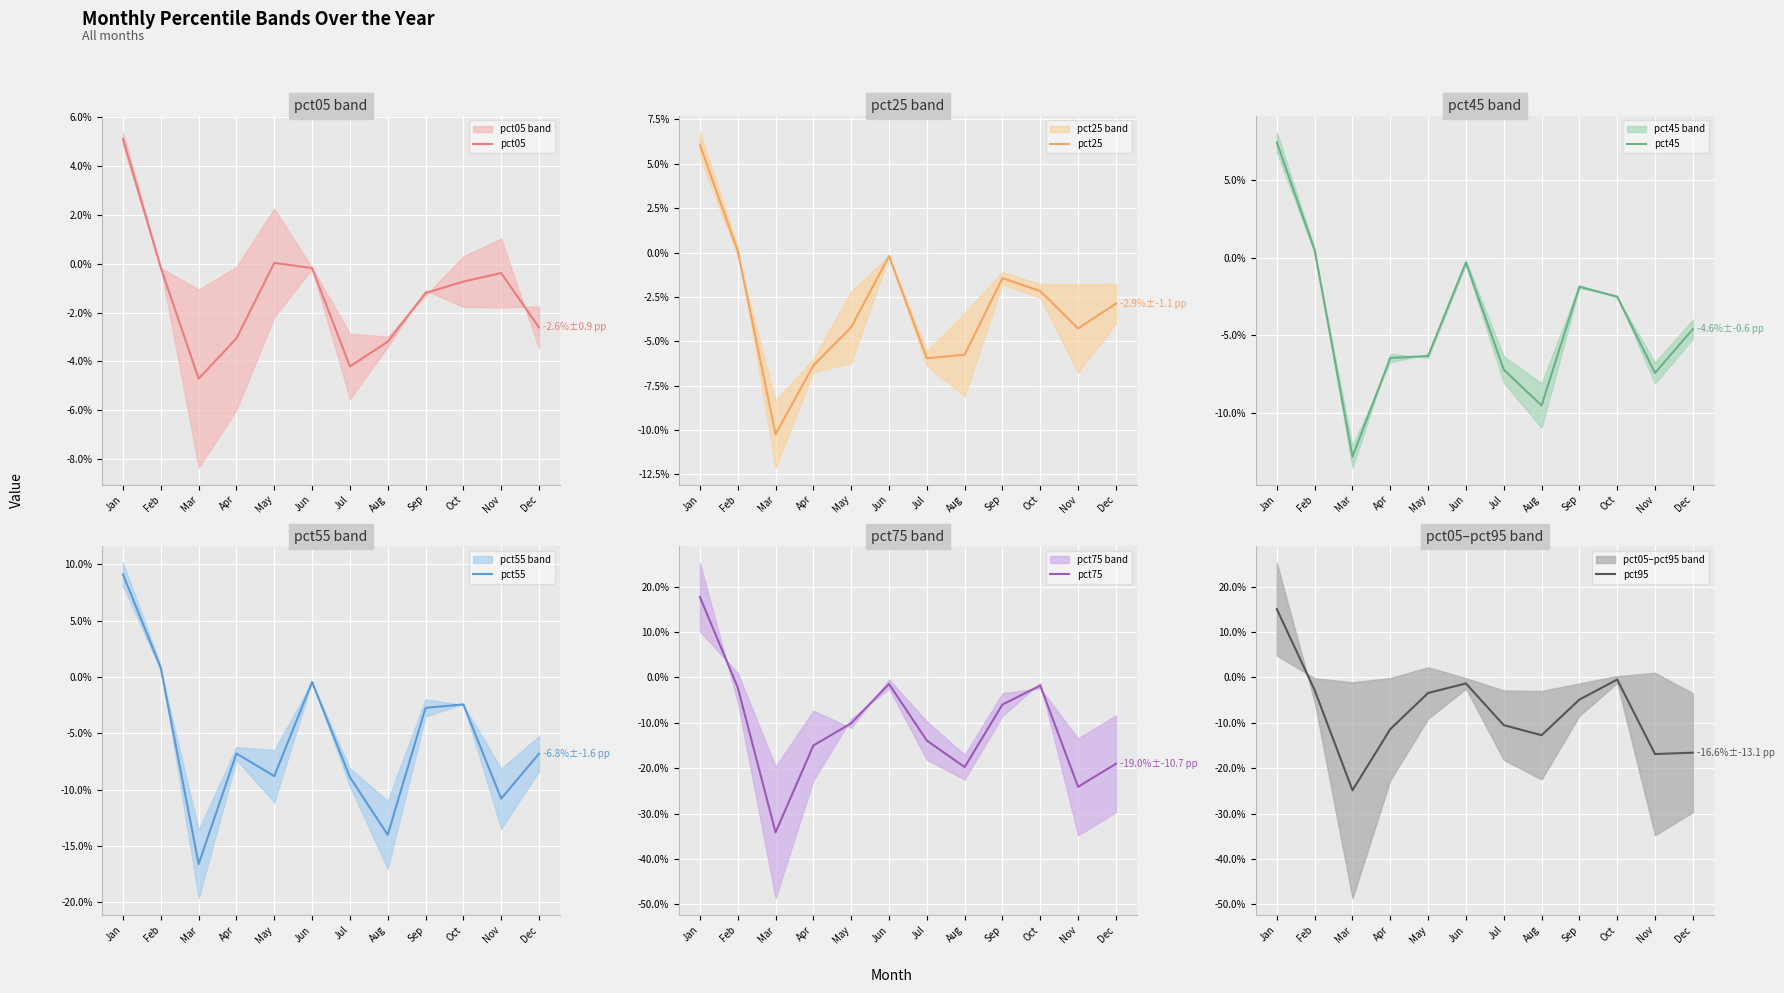

True or false: pct05 has a value of -0.0 at Feb.

False